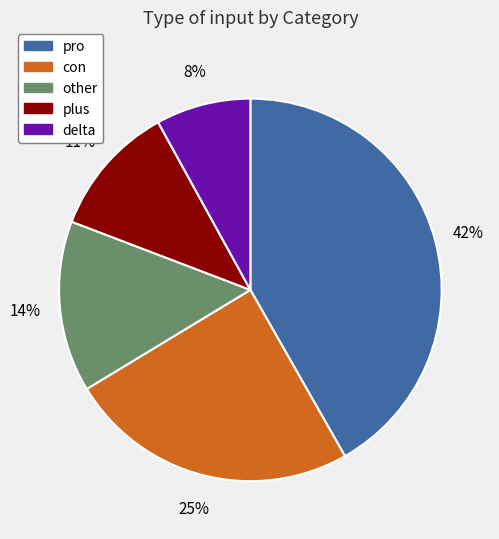

Between con and pro, which is larger?

pro